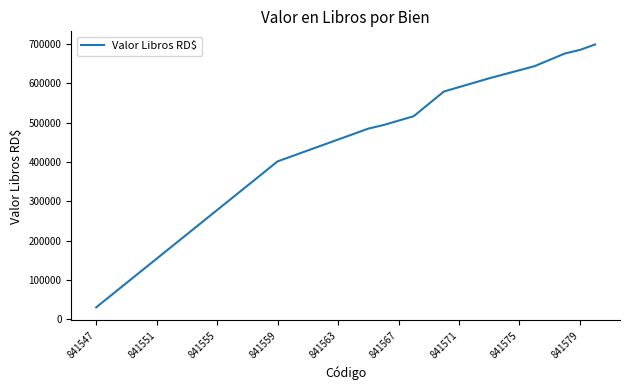

What is the smallest value displayed?

30898.4